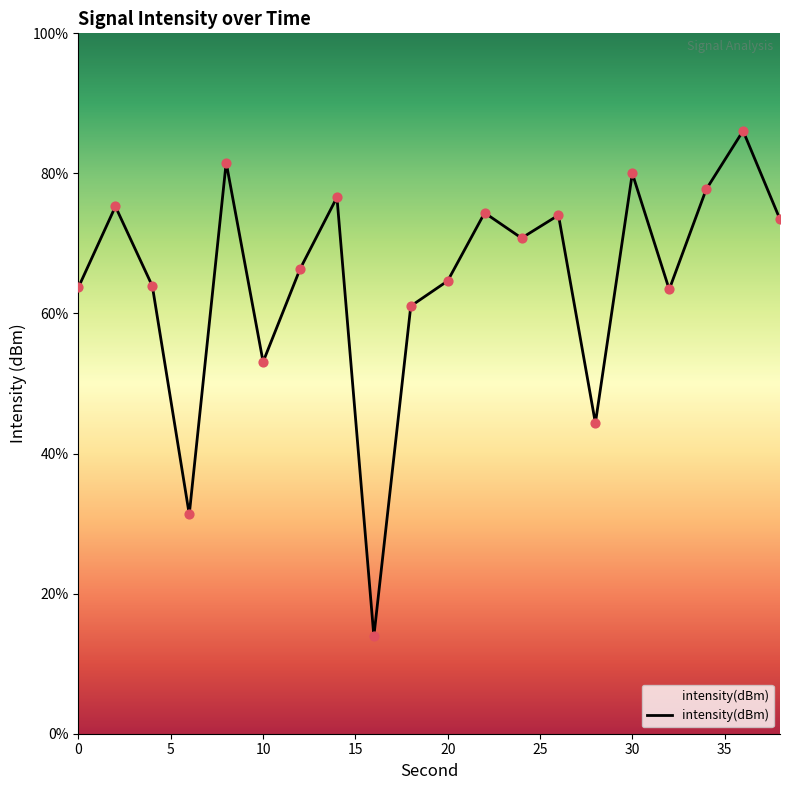

What is the change in value from 18 to 28?

-6.0